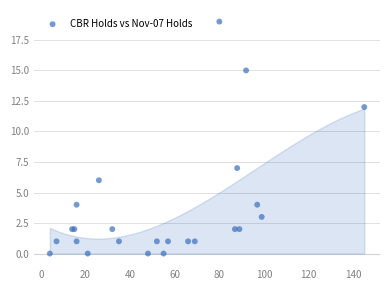

What Y value in the scatter plot is closest to 9?

7